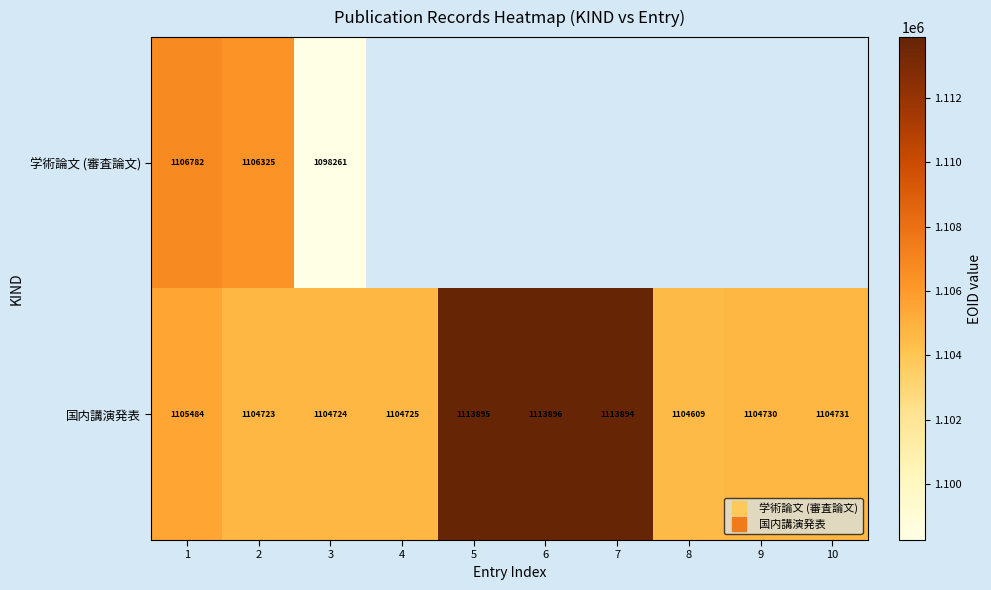

List the series in order of their overall mean, highest first.

学術論文 (審査論文), 国内講演発表